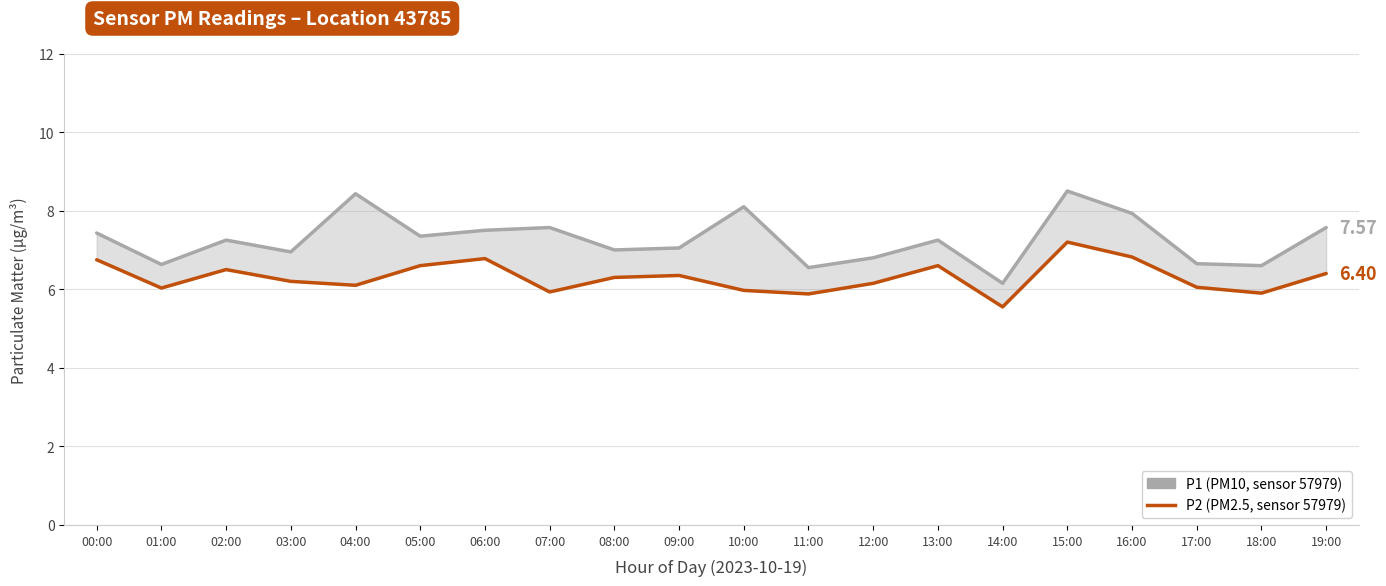

What is the value of the P2 (PM2.5) point at the 14th from the left?

6.6